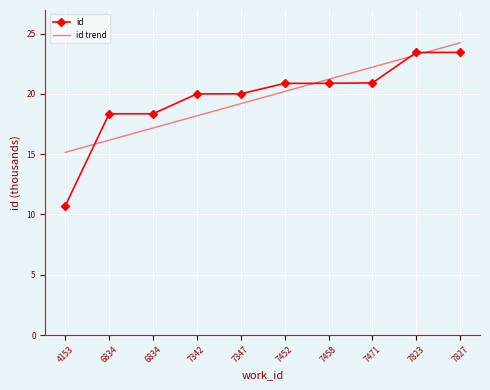

What are all the series names shown in the legend?

id, id trend